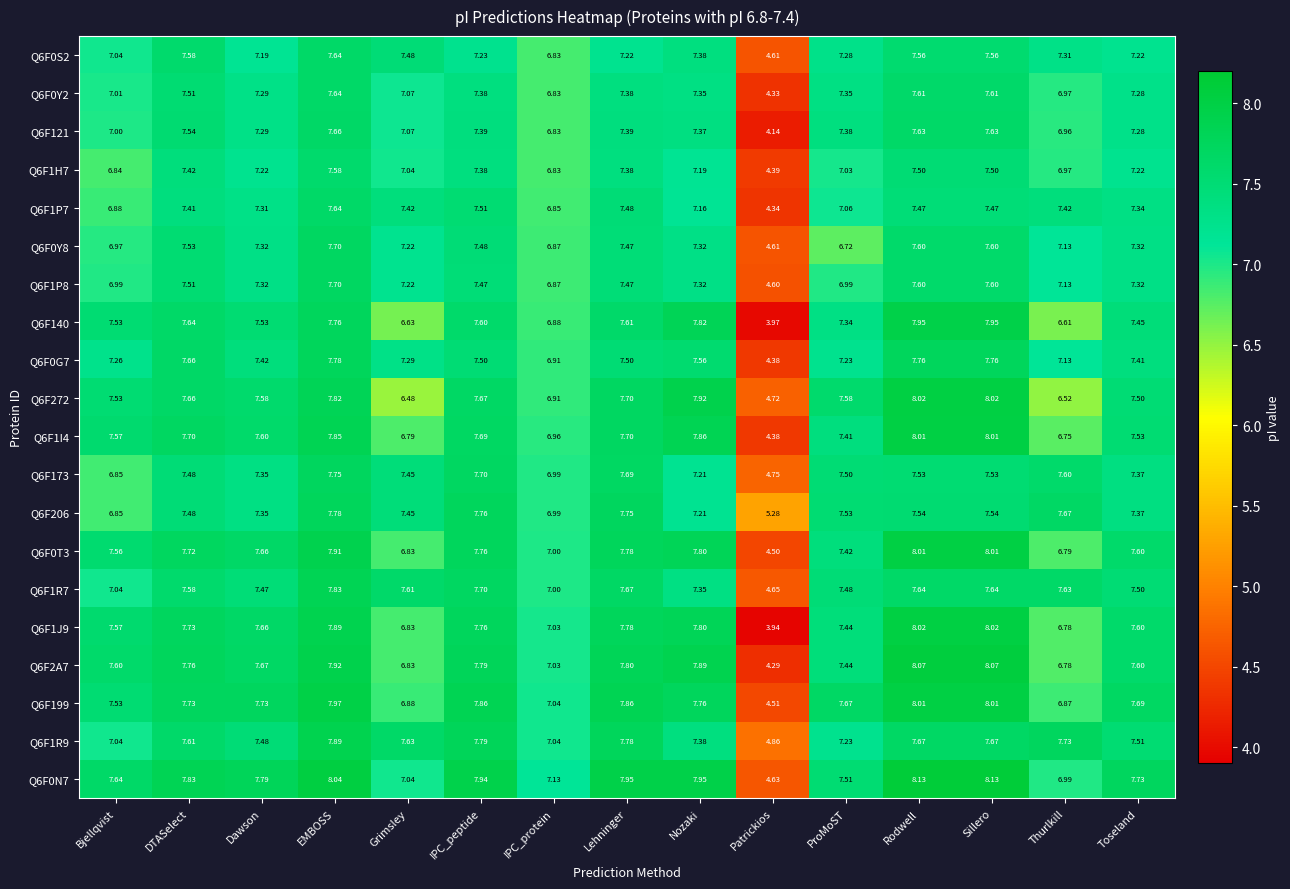

Where does the Q6F173 series first go above 7?

DTASelect